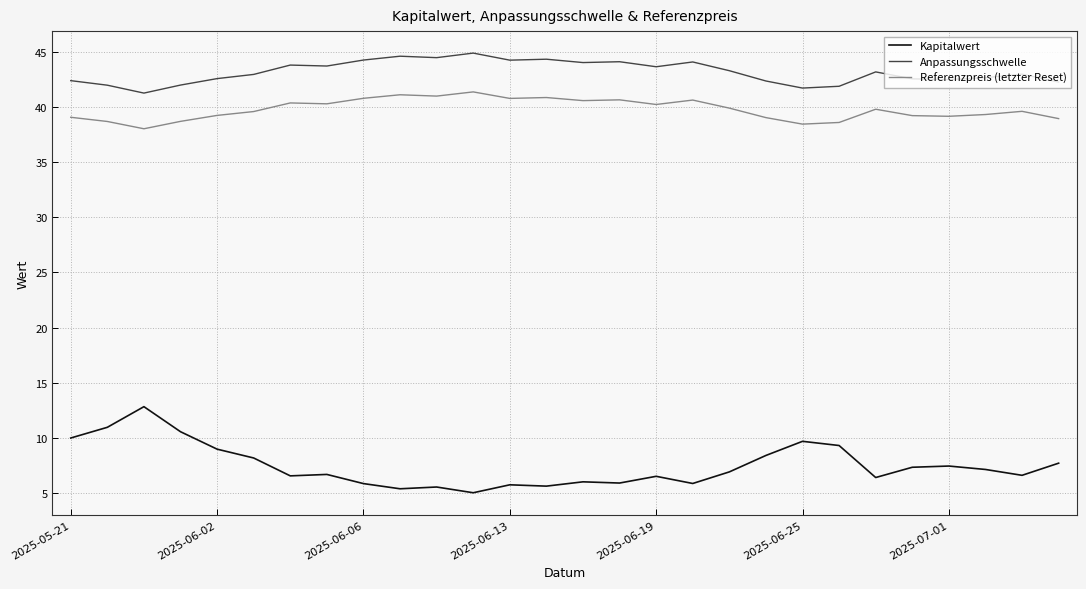

What is the difference between the maximum and minimum values in the Kapitalwert series?

7.8